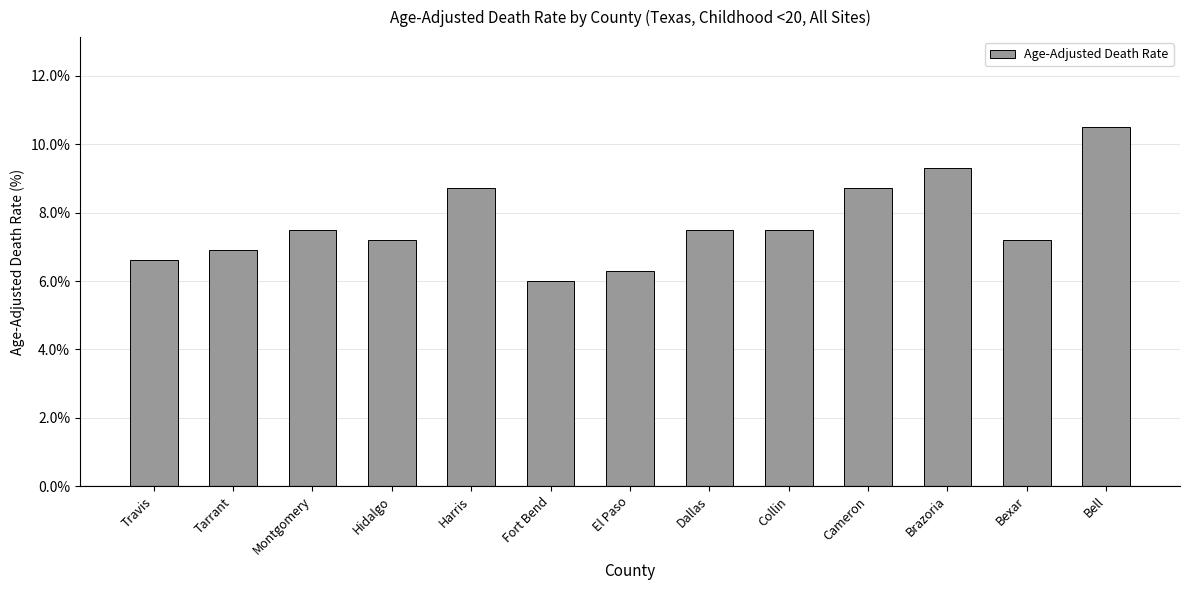

Reading left to right, what are all the values shown in this chart?

Travis=6.6	Tarrant=6.9	Montgomery=7.5	Hidalgo=7.2	Harris=8.7	Fort Bend=6.0	El Paso=6.3	Dallas=7.5	Collin=7.5	Cameron=8.7	Brazoria=9.3	Bexar=7.2	Bell=10.5